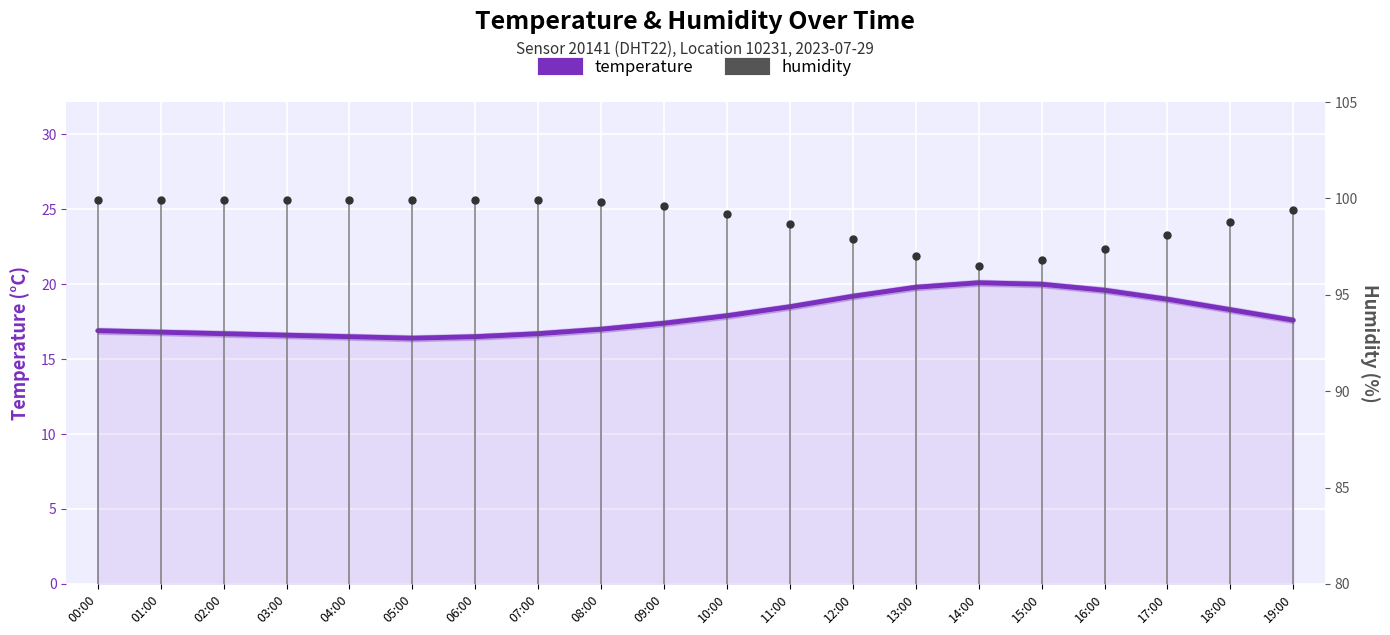

What is the value of the temperature point at the 5th from the left?

16.5